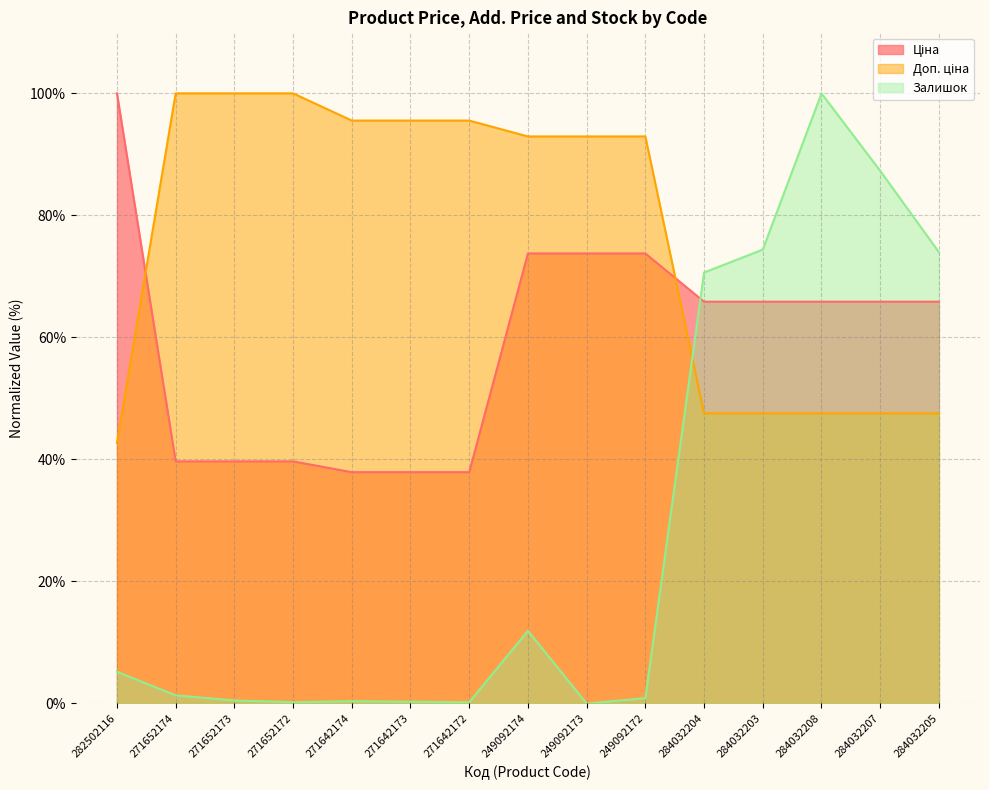

List the series in order of their peak value, highest first.

Ціна, Доп. ціна, Залишок